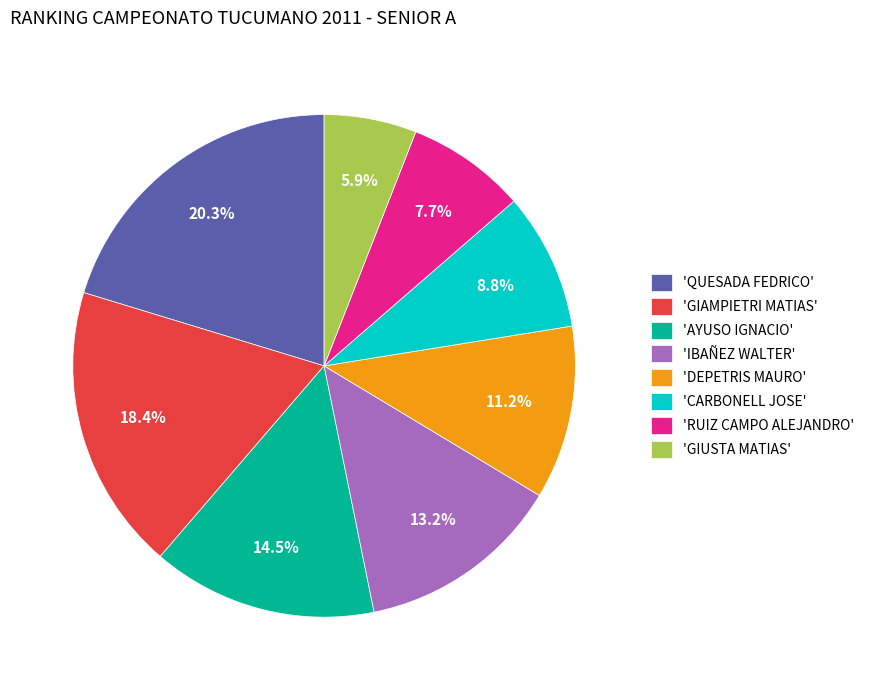

Which has a higher value, 'GIAMPIETRI MATIAS' or 'DEPETRIS MAURO'?

'GIAMPIETRI MATIAS'